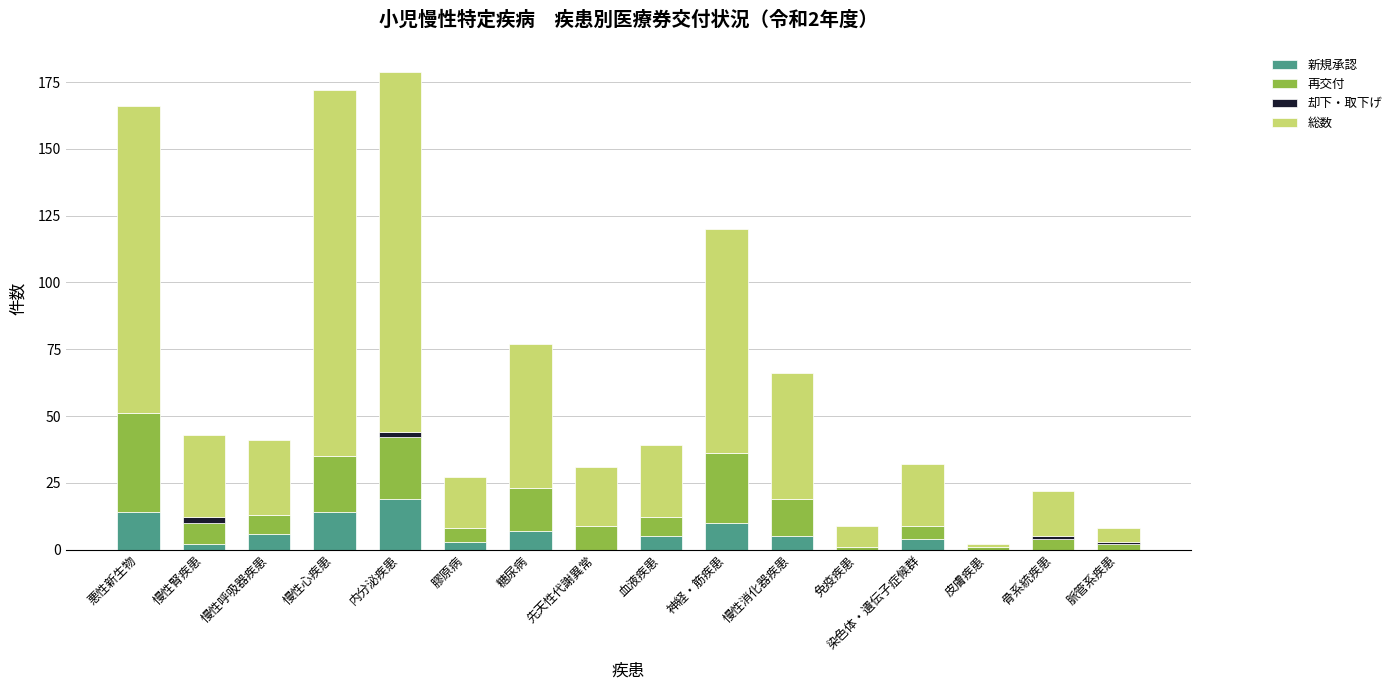

Count the number of data series in this chart.

4